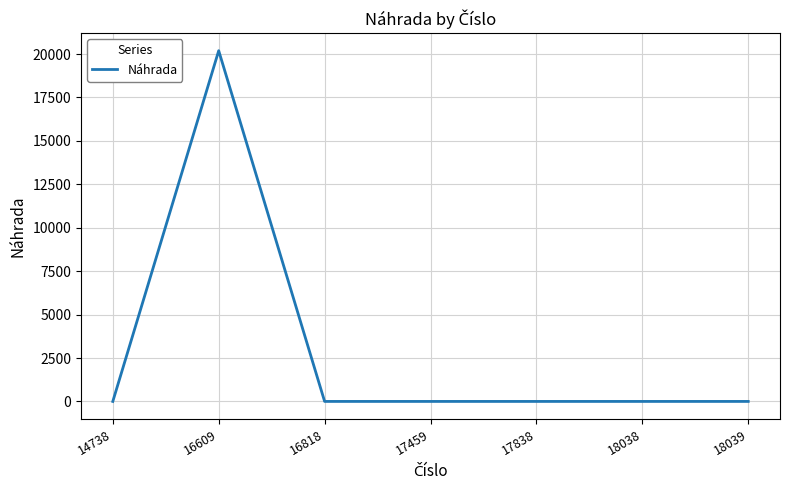

Where is the first local maximum?

16609